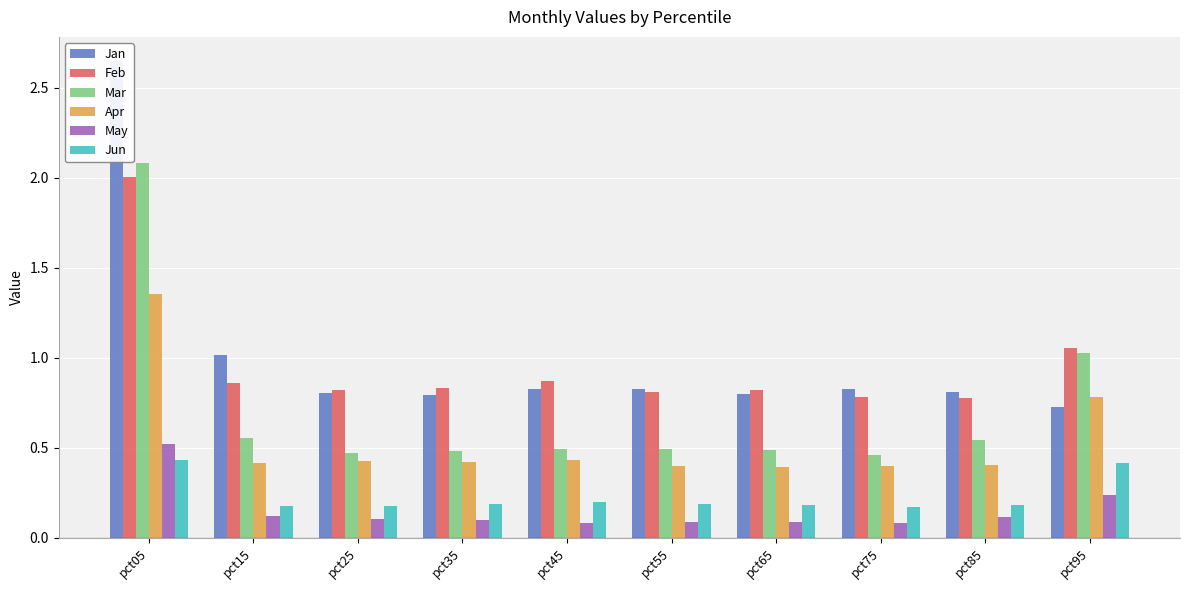

How many bars are there in each group?

6